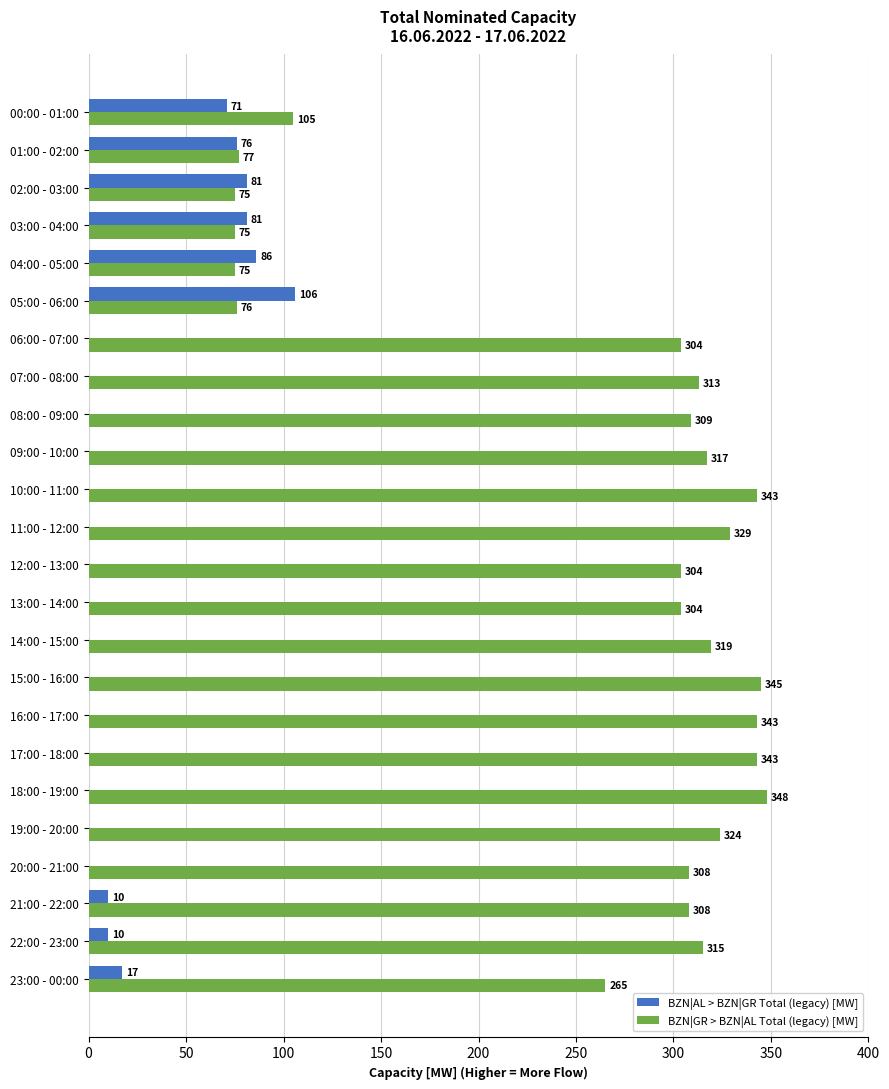

How many series are shown in this chart?

2